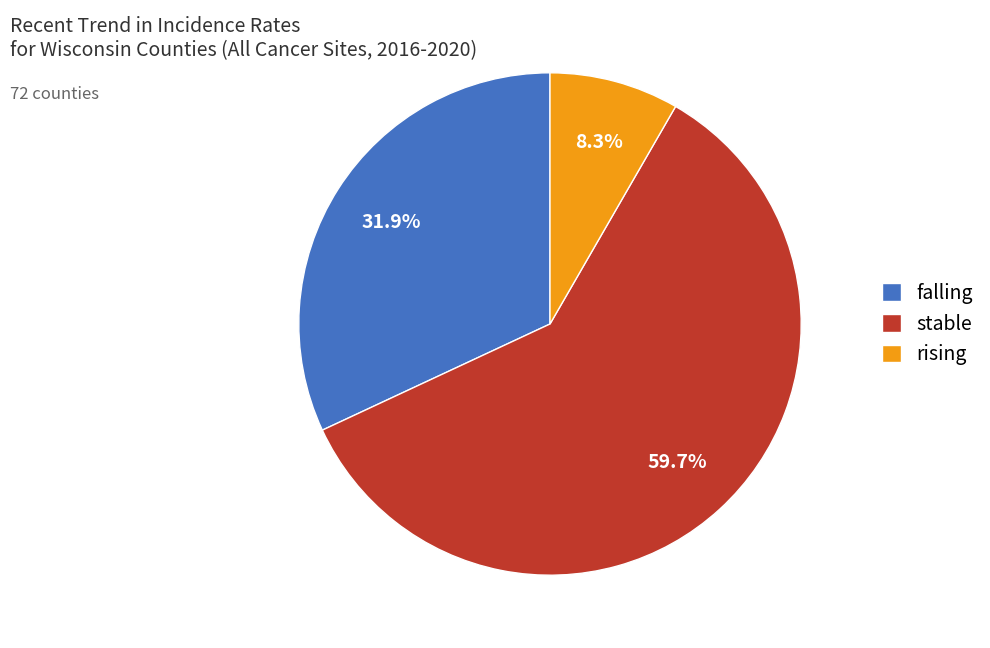

What is the largest slice in the pie chart?

stable